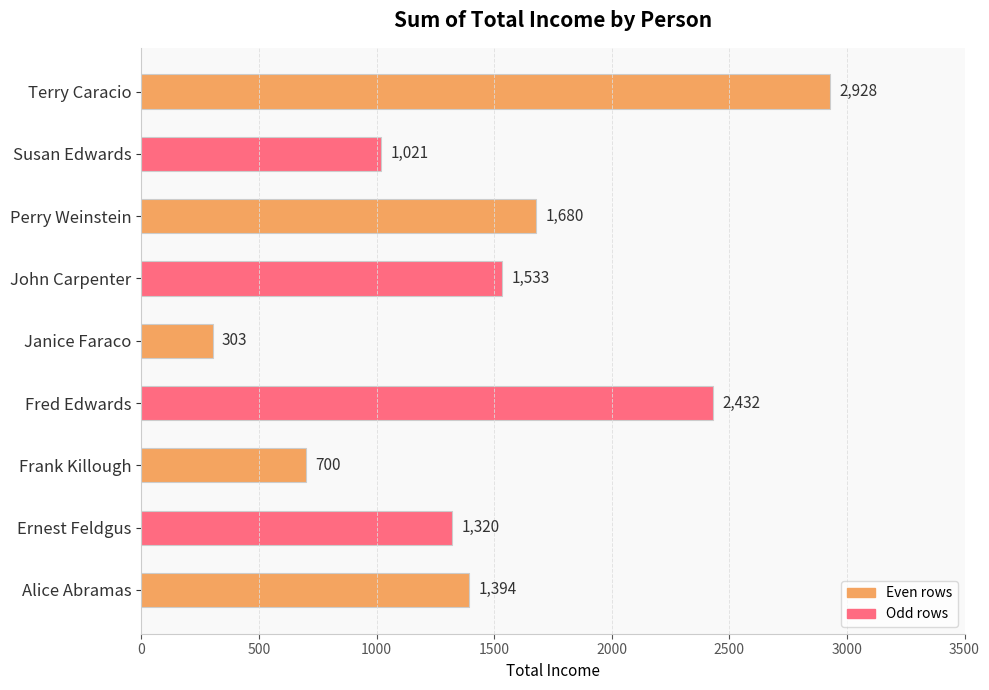

At which category does the chart reach its peak across all series?

Terry Caracio